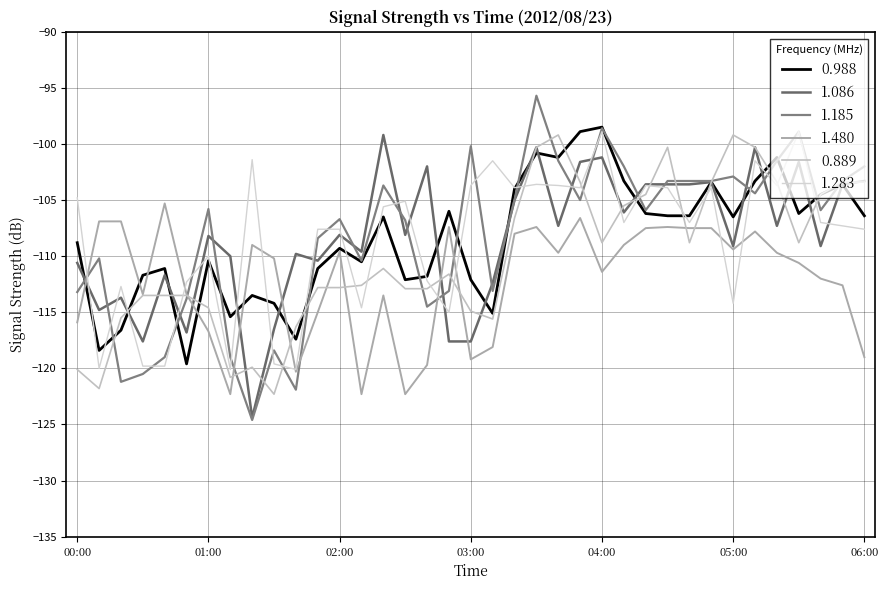

How many lines are shown in the chart?

6